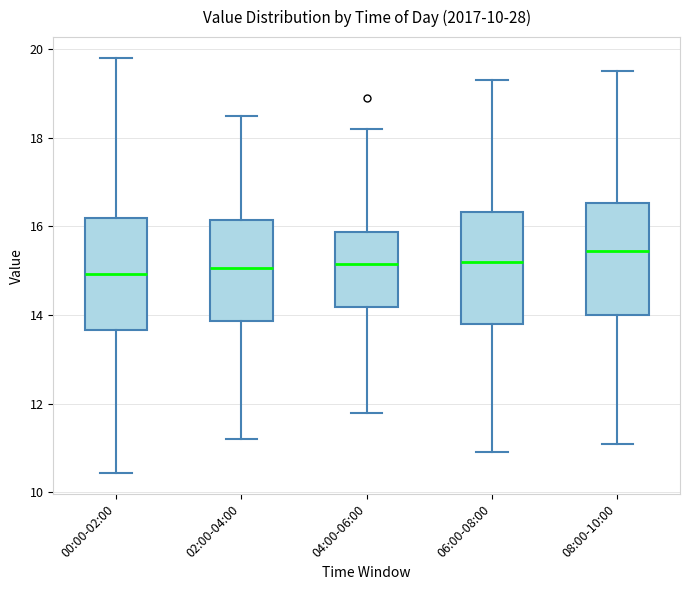

Reading left to right, transcribe this box plot: for each box, give where its median line is, the range the box spans, and where its two whiskers end, as read against the y-axis. The values are not printed on the chart, so give them approximately, as read against the axis.

00:00-02:00: median 15.0, box 13.6 to 16.2, whiskers 10.4 to 19.8
02:00-04:00: median 15.0, box 13.8 to 16.2, whiskers 11.2 to 18.6
04:00-06:00: median 15.2, box 14.2 to 15.8, whiskers 11.8 to 18.2
06:00-08:00: median 15.2, box 13.8 to 16.4, whiskers 11.0 to 19.4
08:00-10:00: median 15.4, box 14.0 to 16.6, whiskers 11.2 to 19.6